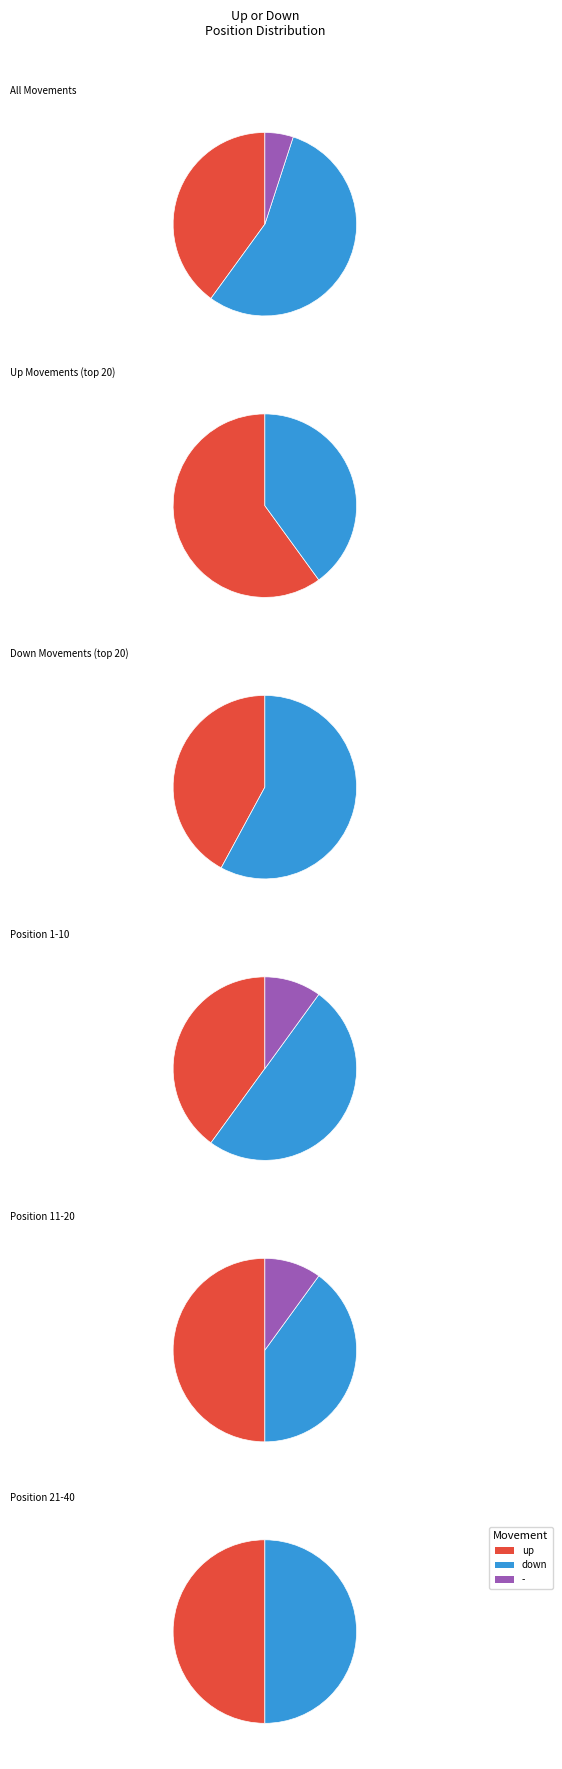

Rank the categories by value from highest to lowest.

up, down, -